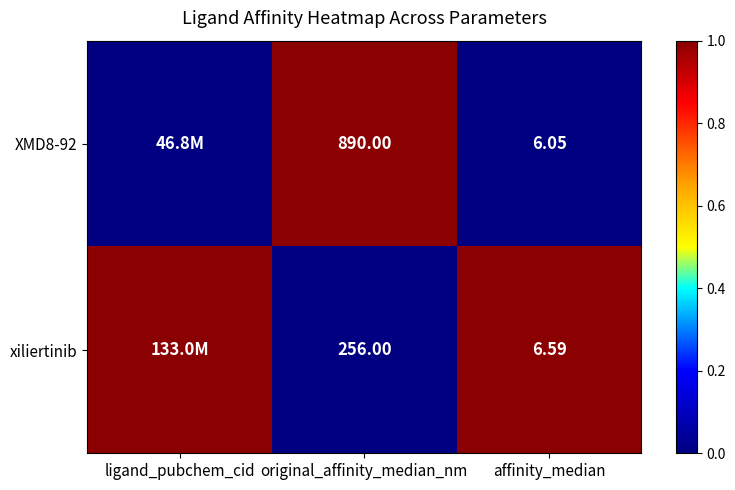

Is the value of xiliertinib at affinity_median greater than the value of XMD8-92 at original_affinity_median_nm?

No